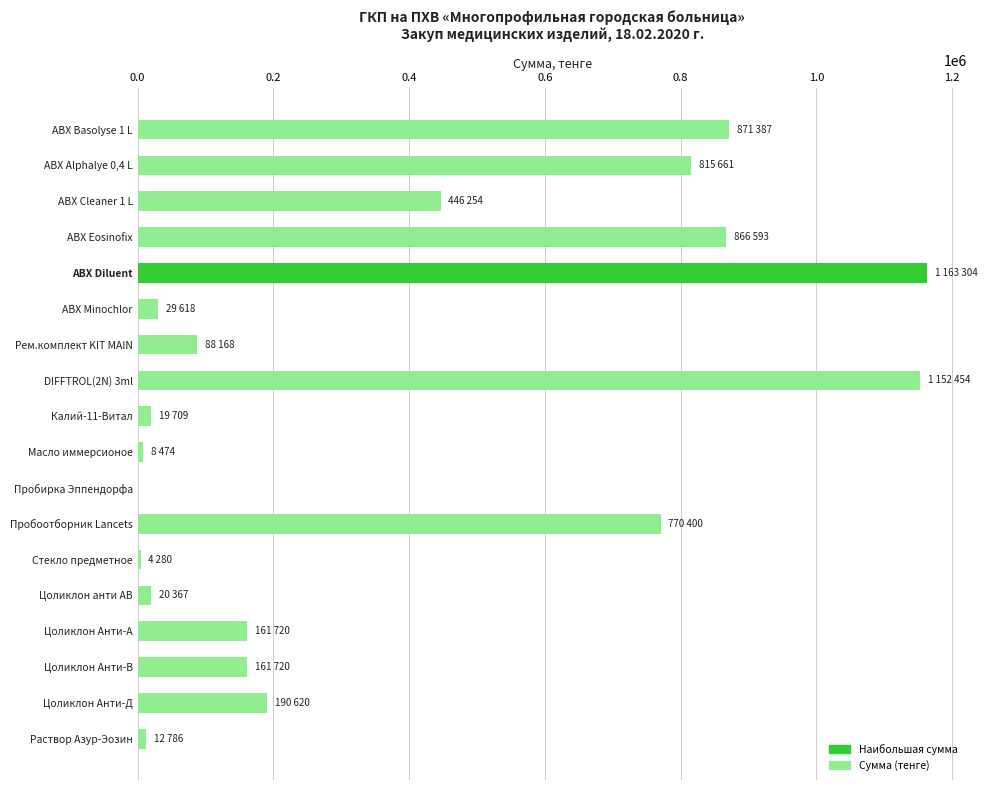

What is the sum of the values at Цоликлон Анти-А and DIFFTROL(2N) 3ml?

1314174.0